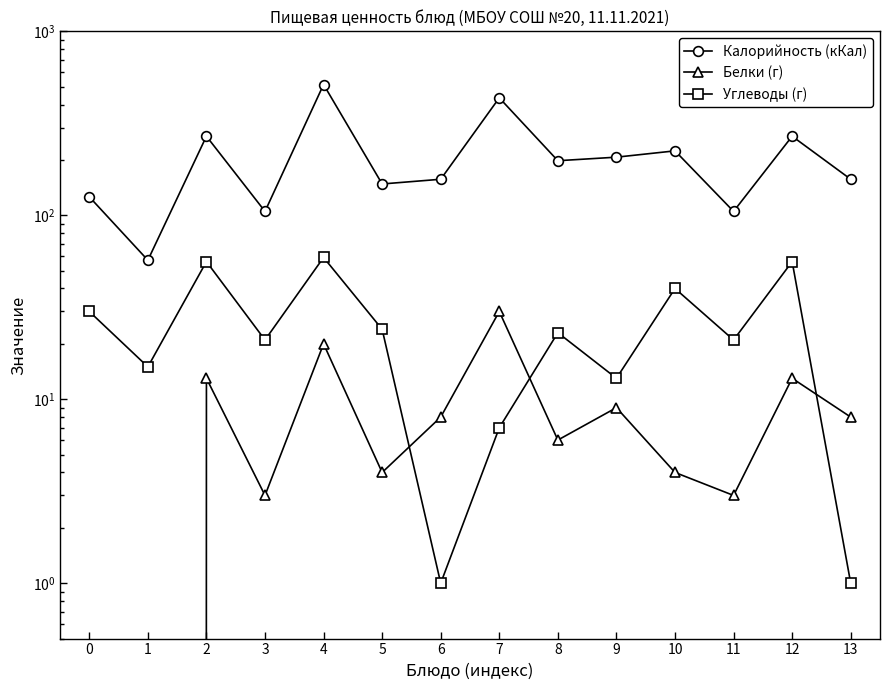

How many series are shown in this chart?

3